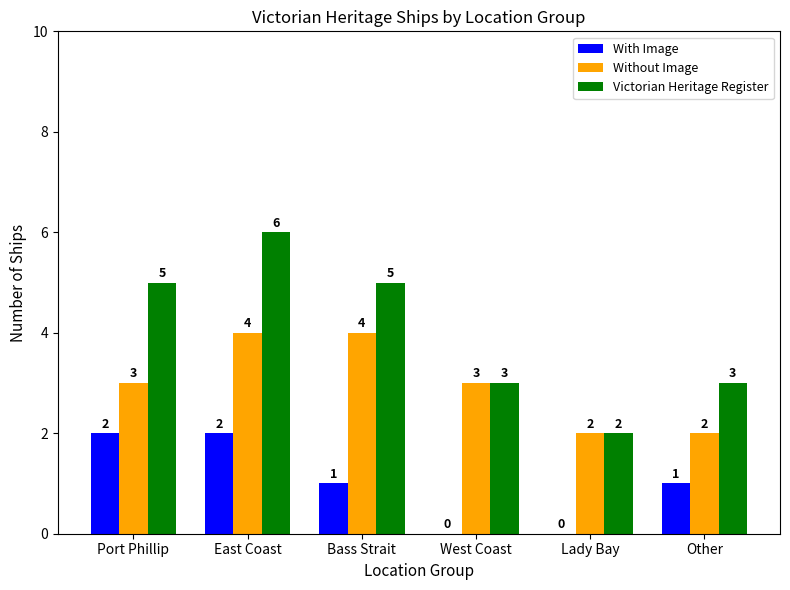

Reading right to left, what are all the values shown in this chart?

With Image: 1	0	0	1	2	2
Without Image: 2	2	3	4	4	3
Victorian Heritage Register: 3	2	3	5	6	5